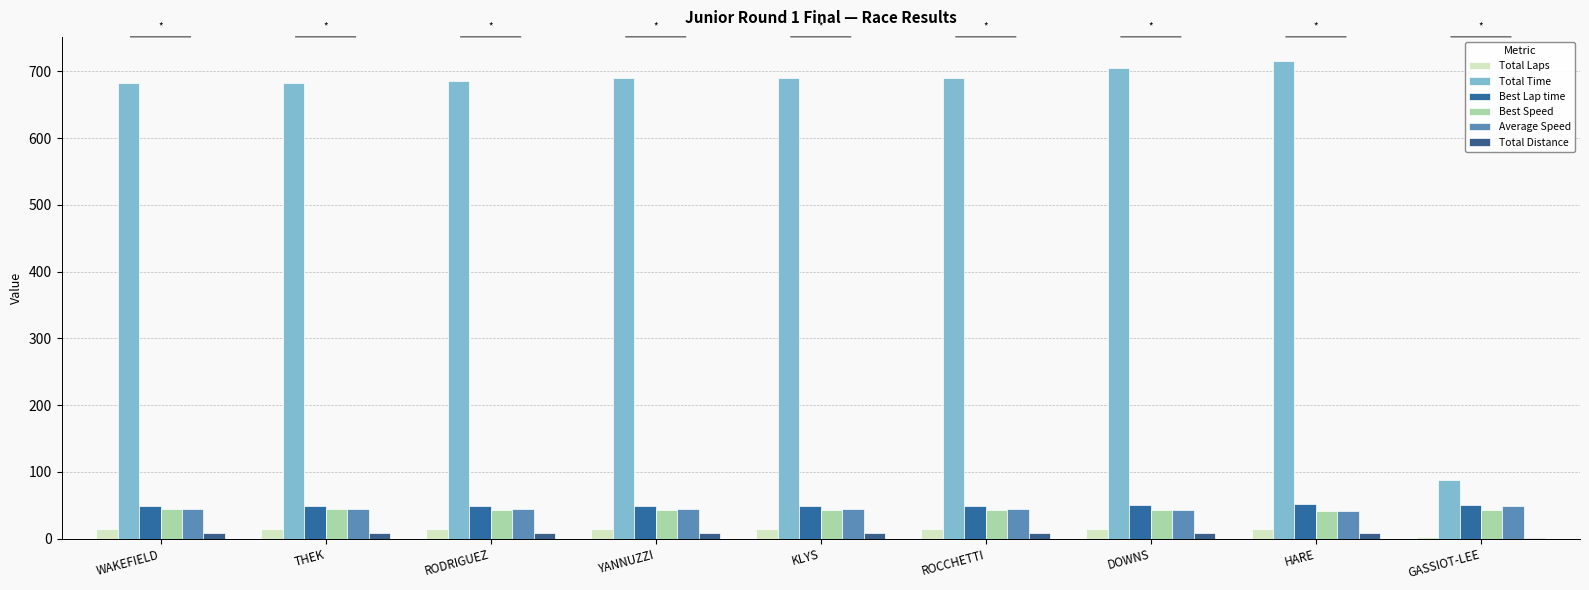

What is the difference between the second highest and second lowest values in the Best Lap time series?

1.4